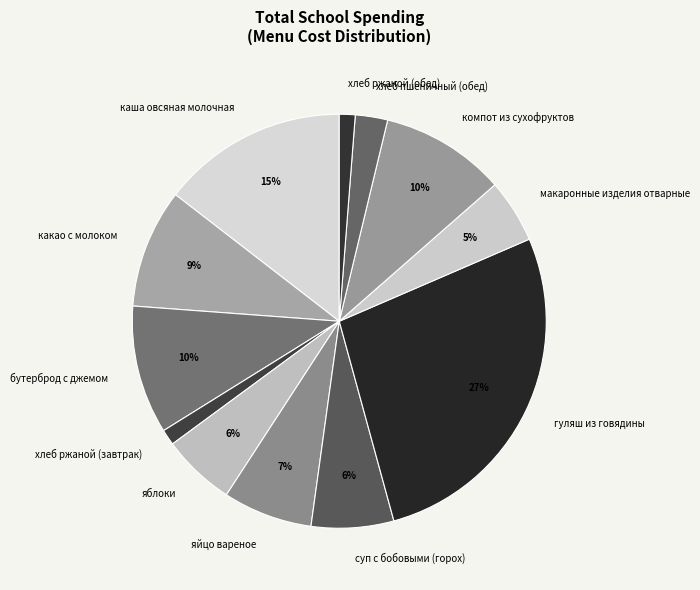

What is the largest slice in the pie chart?

гуляш из говядины